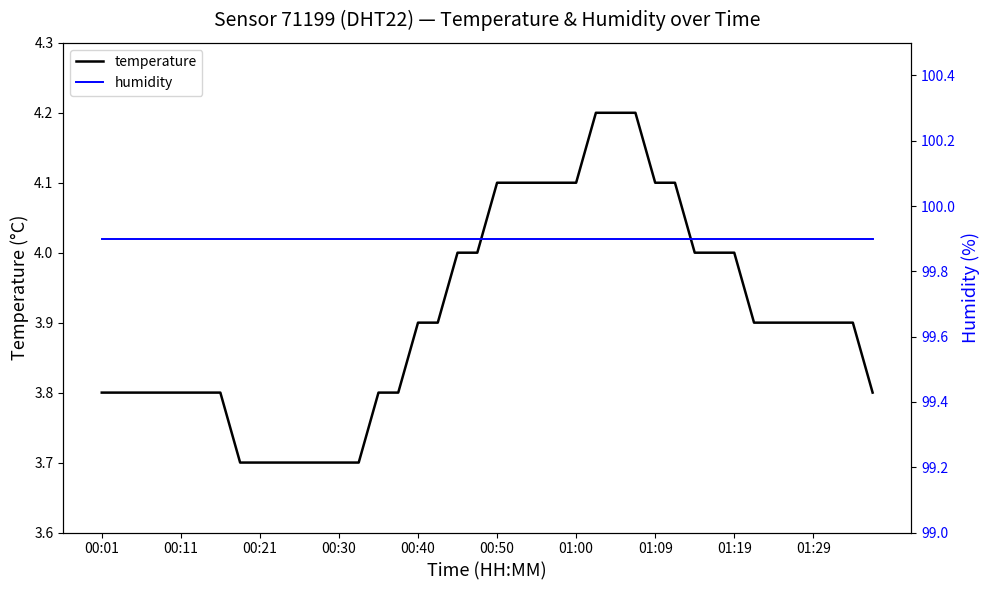

Is it true that temperature equals 1.0 at 00:40?

False